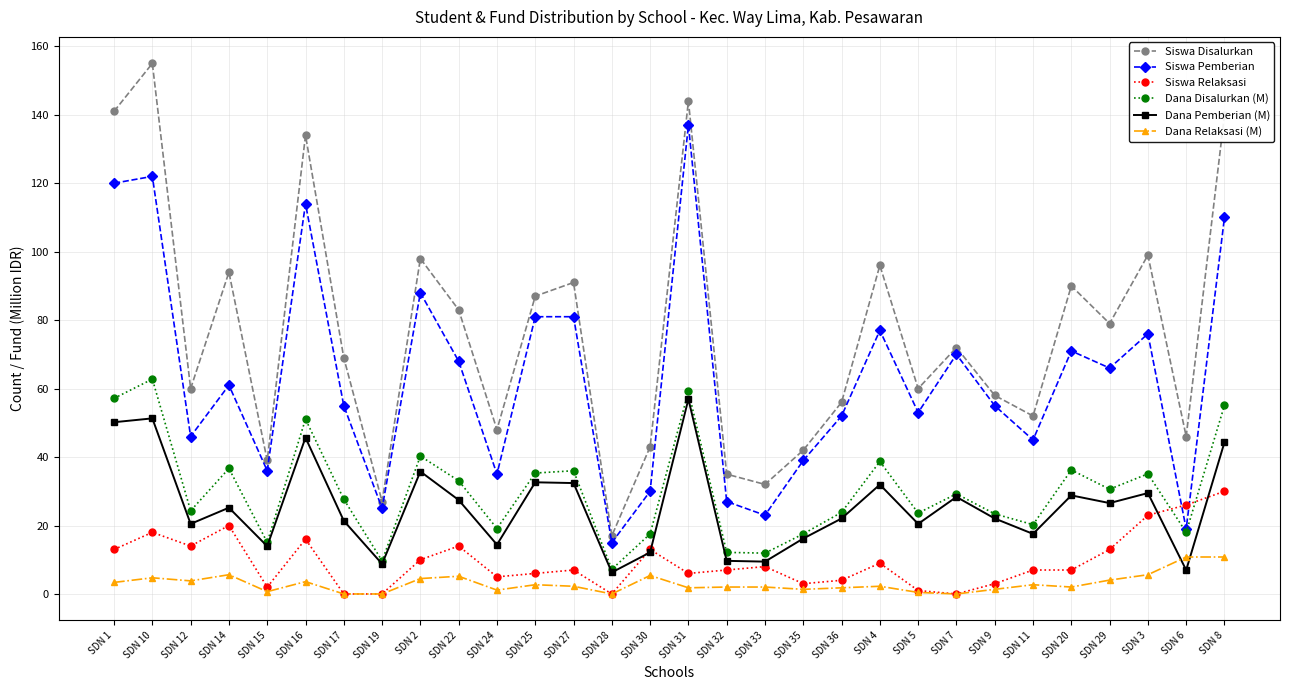

Where is the first local minimum for Dana Disalurkan (M)?

SDN 12